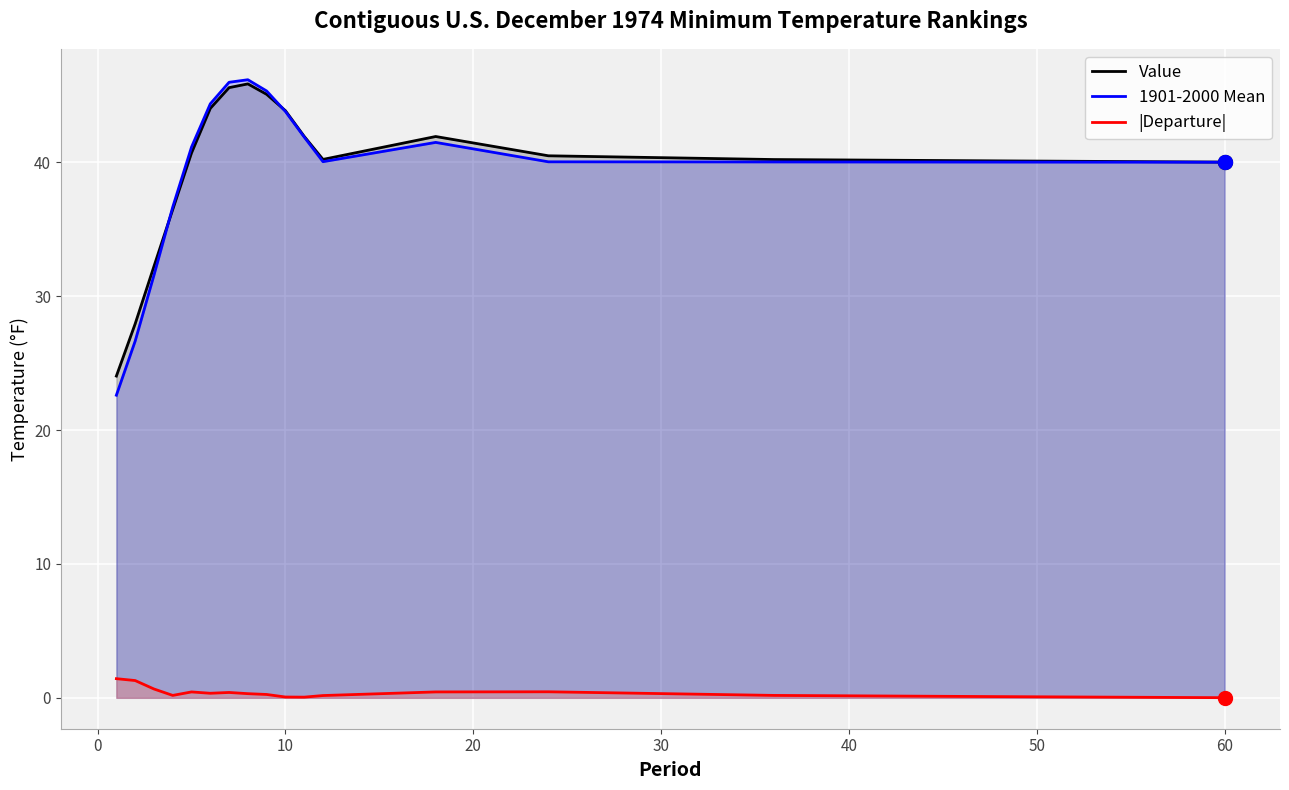

What is the highest value of the 1901-2000 Mean series?

46.2